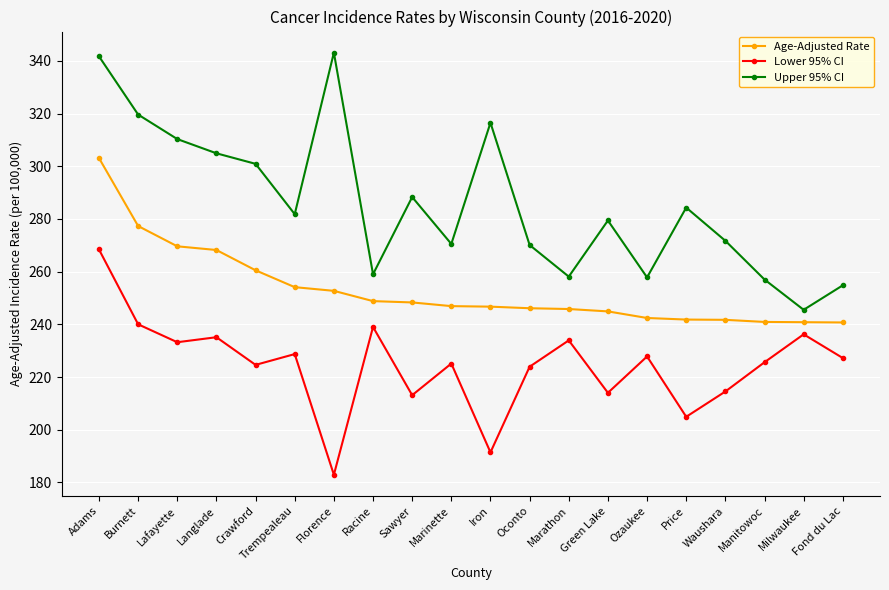

What is the sum of the Lower 95% CI values at Price and Adams?

473.3